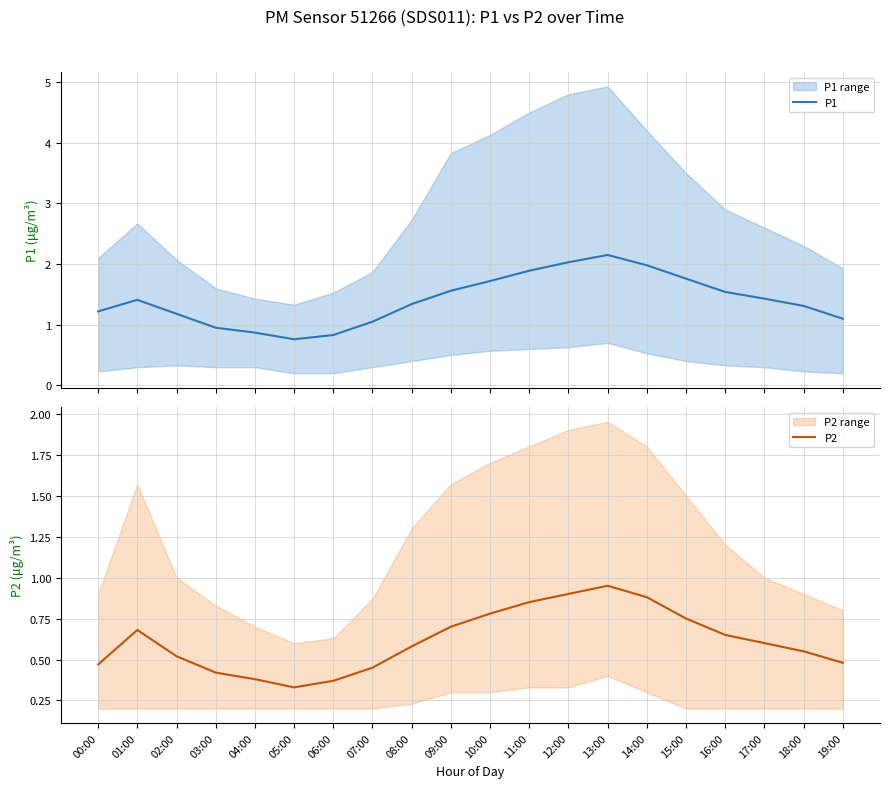

How many lines are shown in the chart?

2